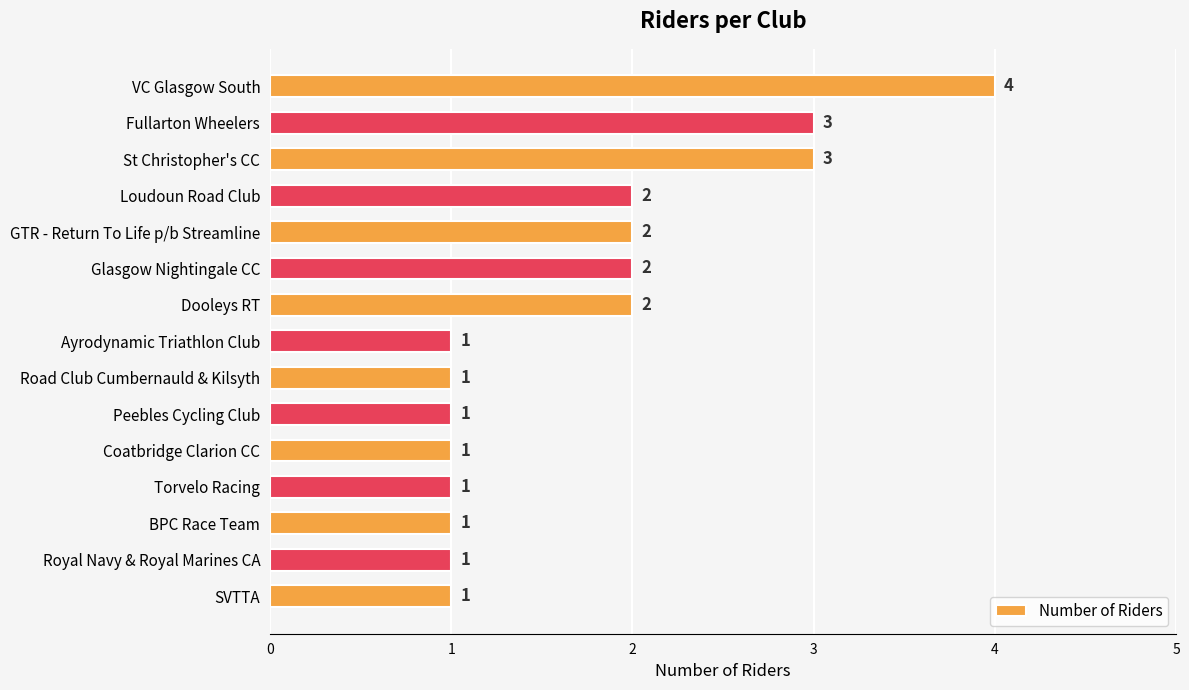

At which category does the chart reach its peak across all series?

VC Glasgow South